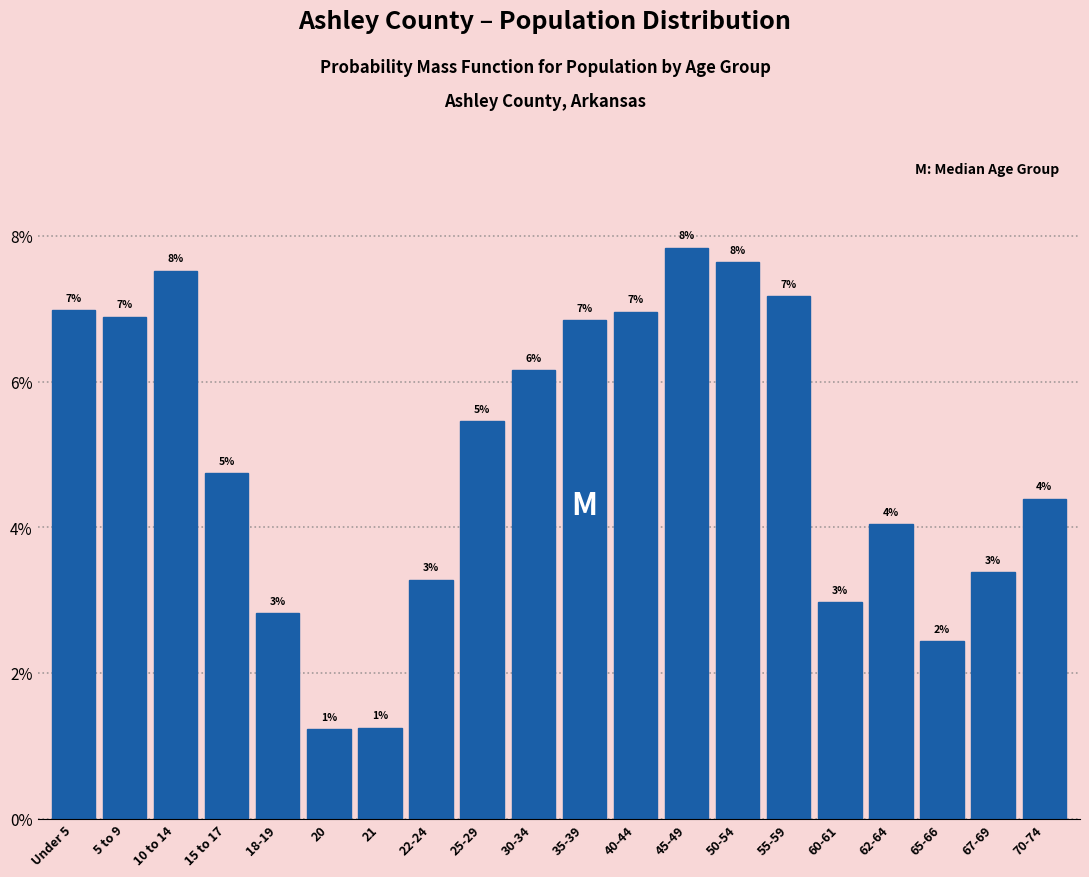

At which category does the chart reach its minimum across all series?

20